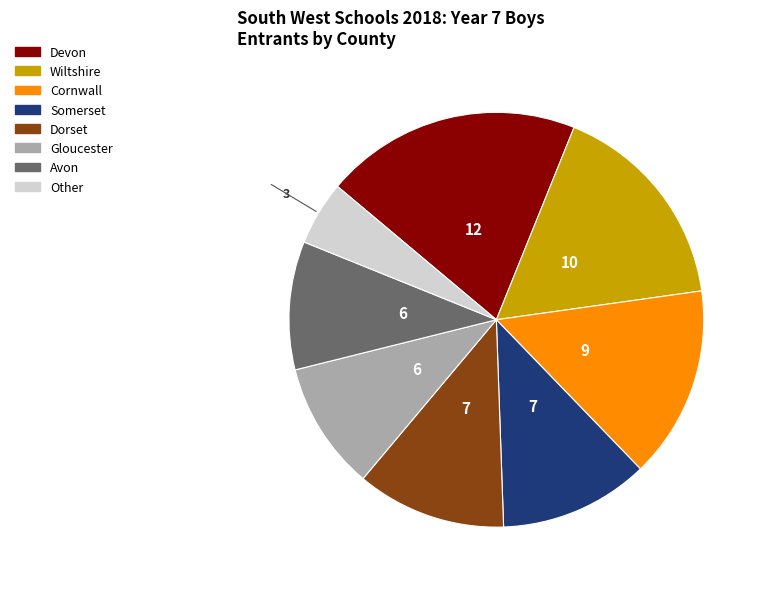

Is the sum of Other and Wiltshire greater than half?

No